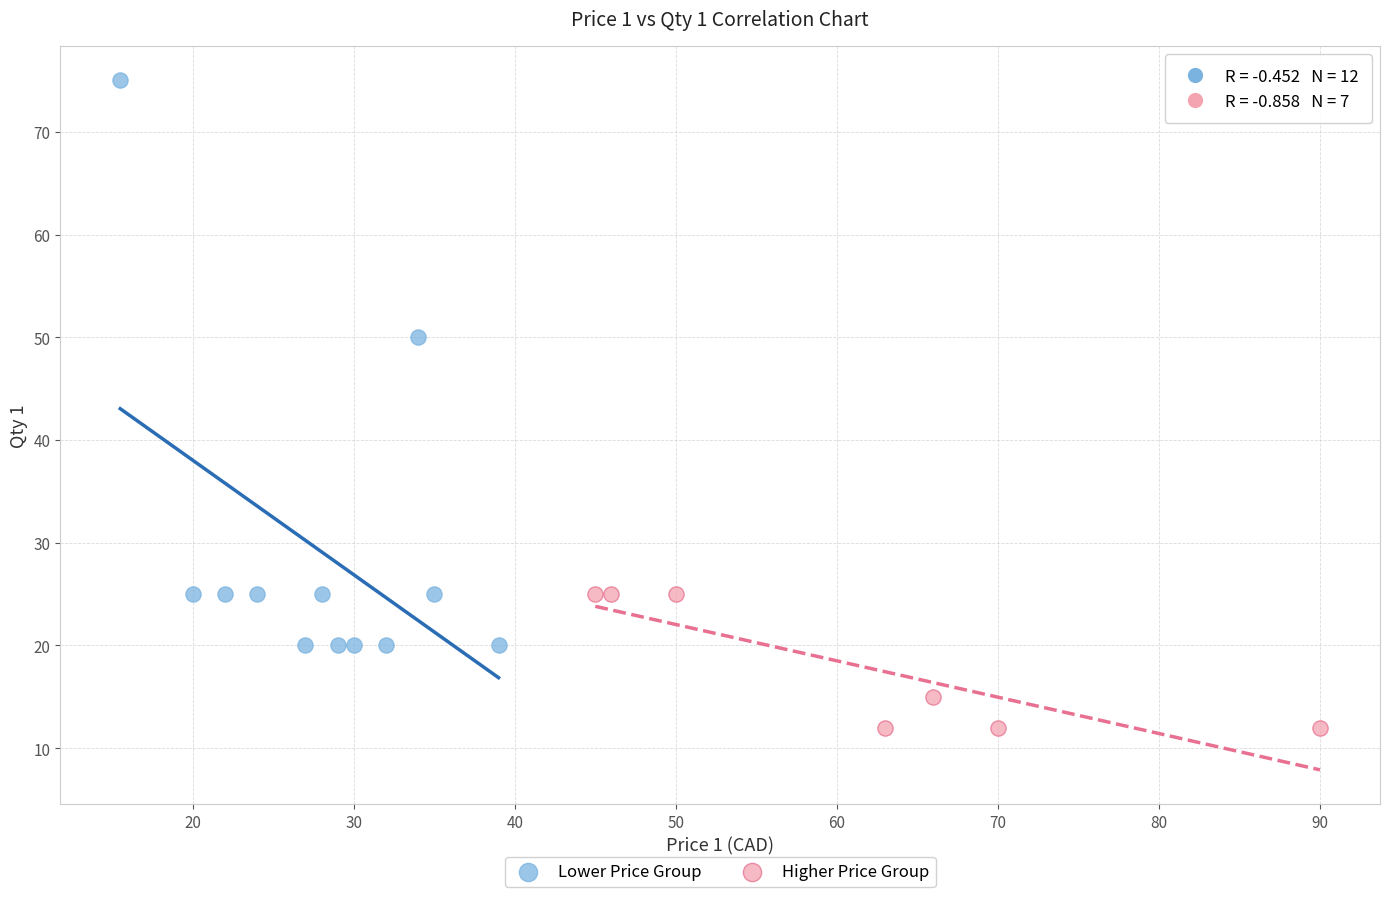

Which series has the largest Y range (max minus min)?

Lower Price Group